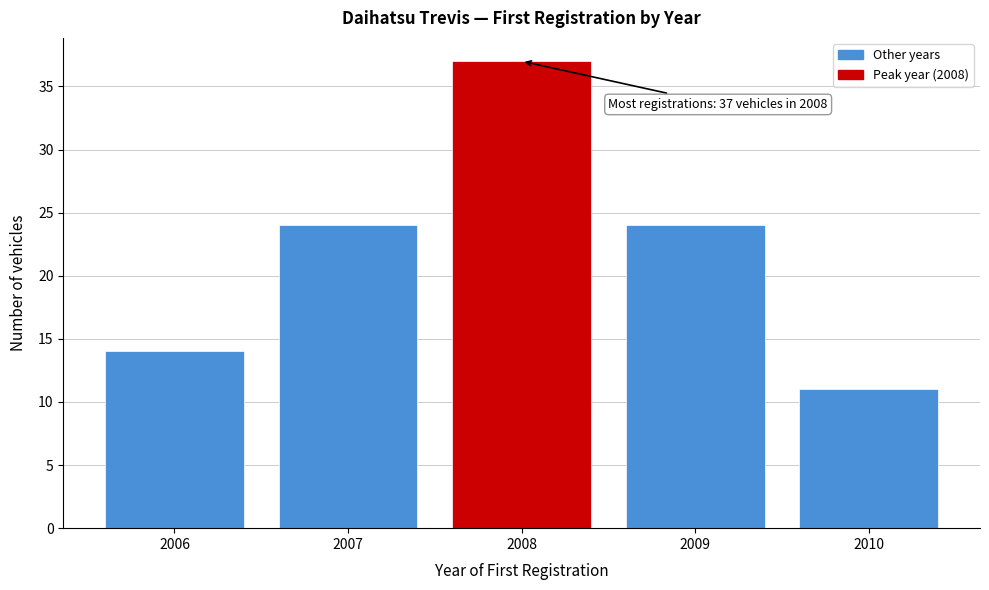

Which range on the x-axis has the tallest bar?

2007.5 to 2008.5